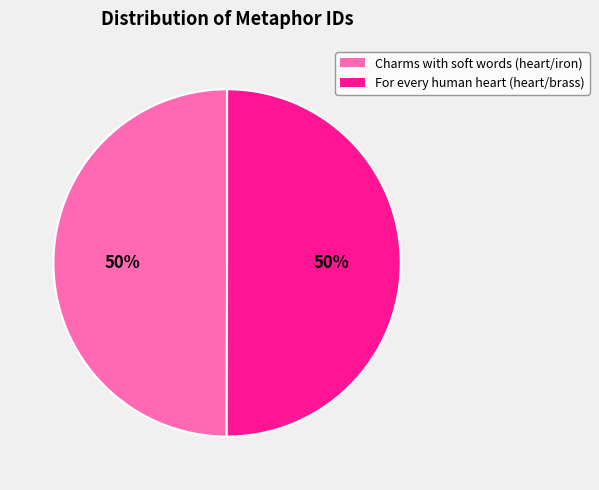

To the nearest percent, what is the combined percentage of Charms with soft words (heart/iron) and For every human heart (heart/brass)?

100%